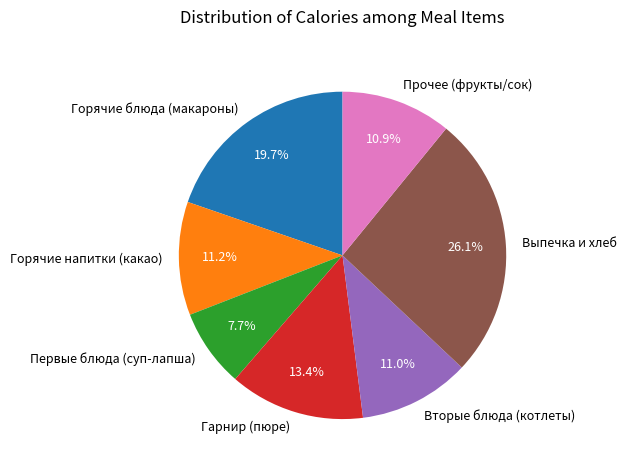

To the nearest percent, what is the difference between the largest and smallest slice percentages?

18%